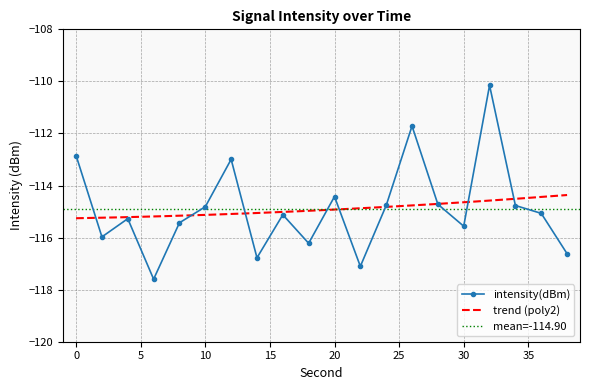

How many data points are above -115?

9